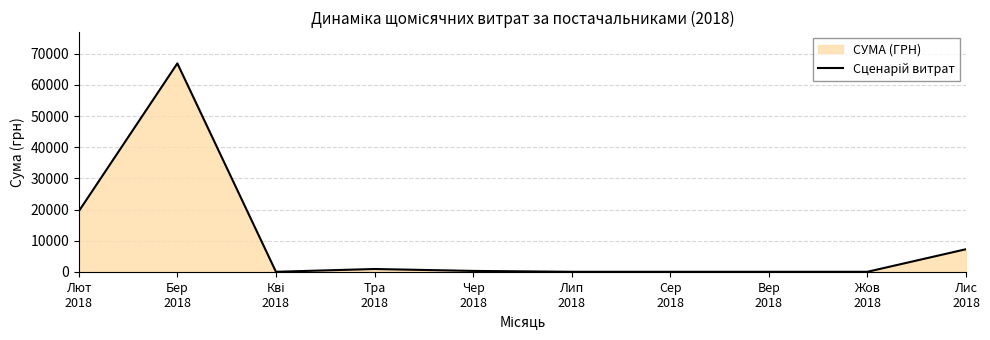

What position from the right is Жов
2018?

2